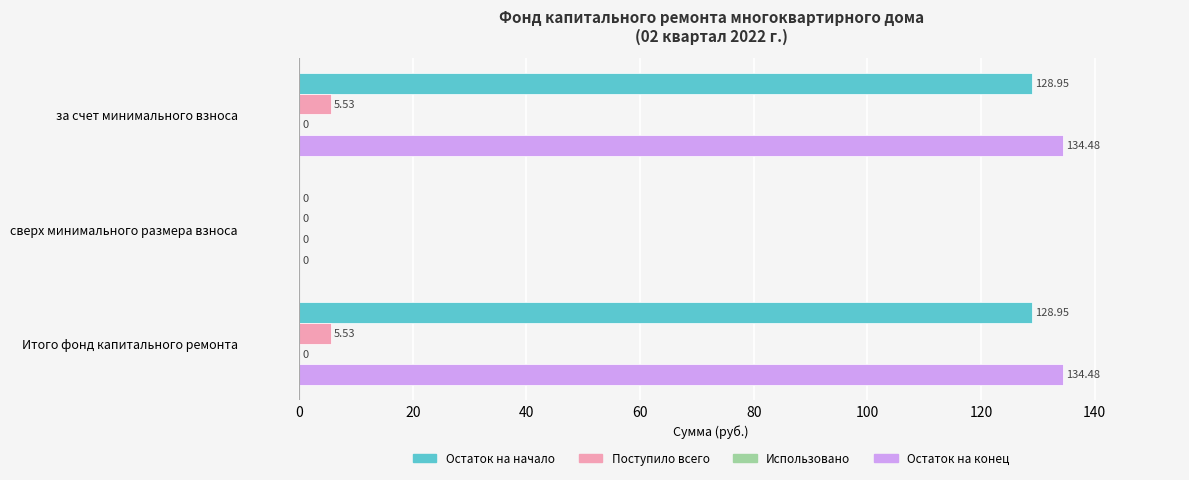

Which series changed the most between сверх минимального размера взноса and Итого фонд капитального ремонта?

Остаток на конец